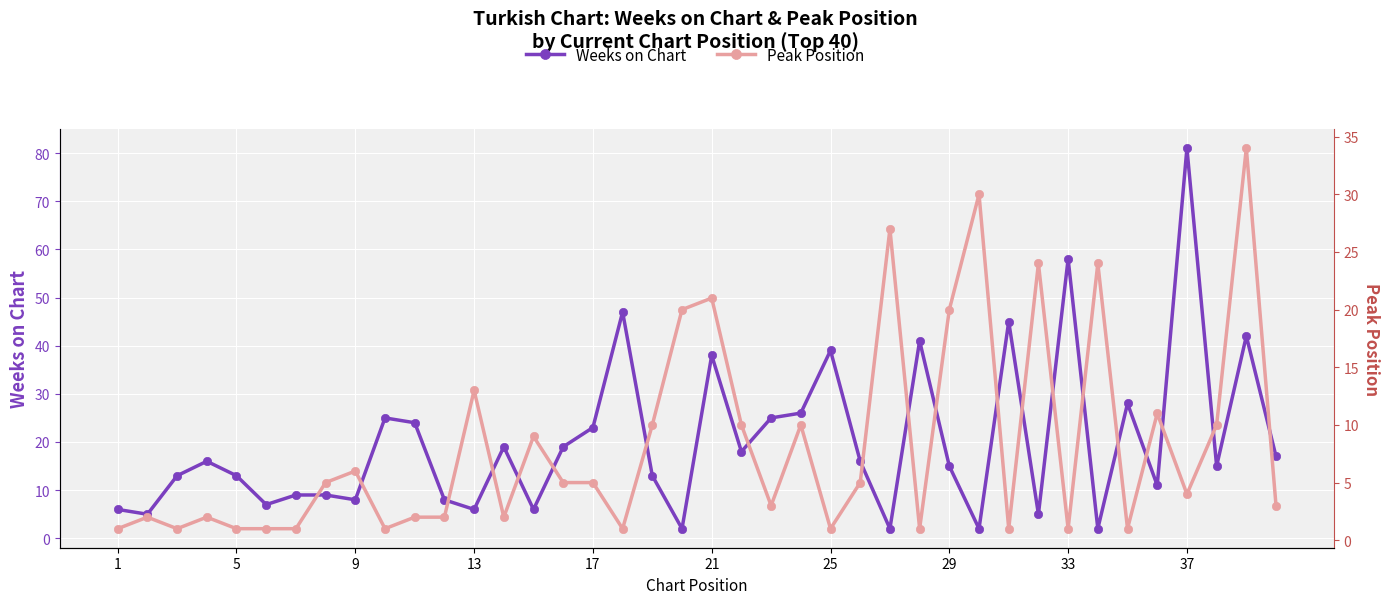

True or false: Peak Position has a value of 38 at 31.

False